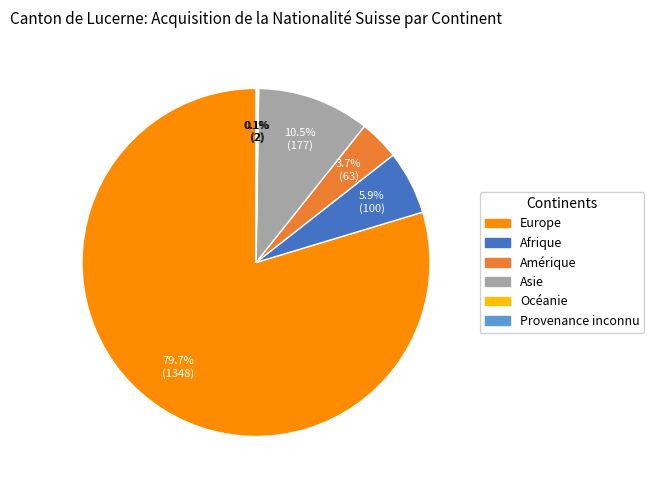

What portion of the pie excludes Afrique?

94.1%